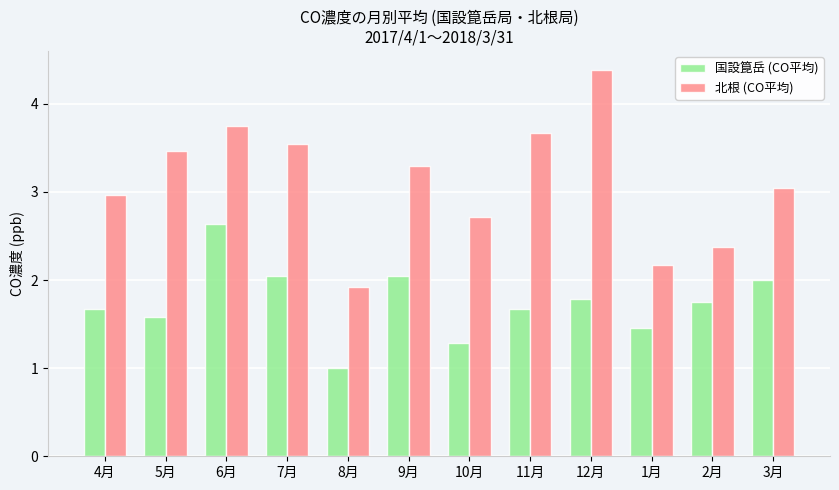

Which label corresponds to the smallest value in the chart?

8月